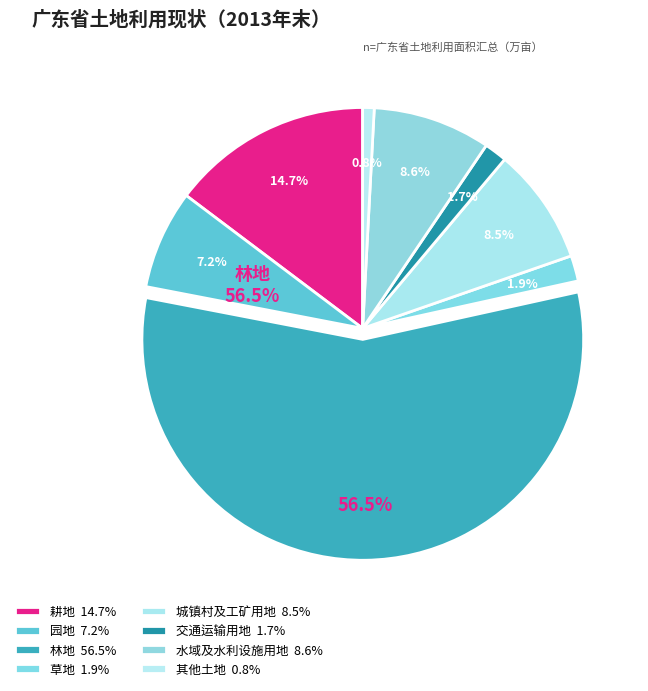

Is there a majority slice in this chart?

Yes